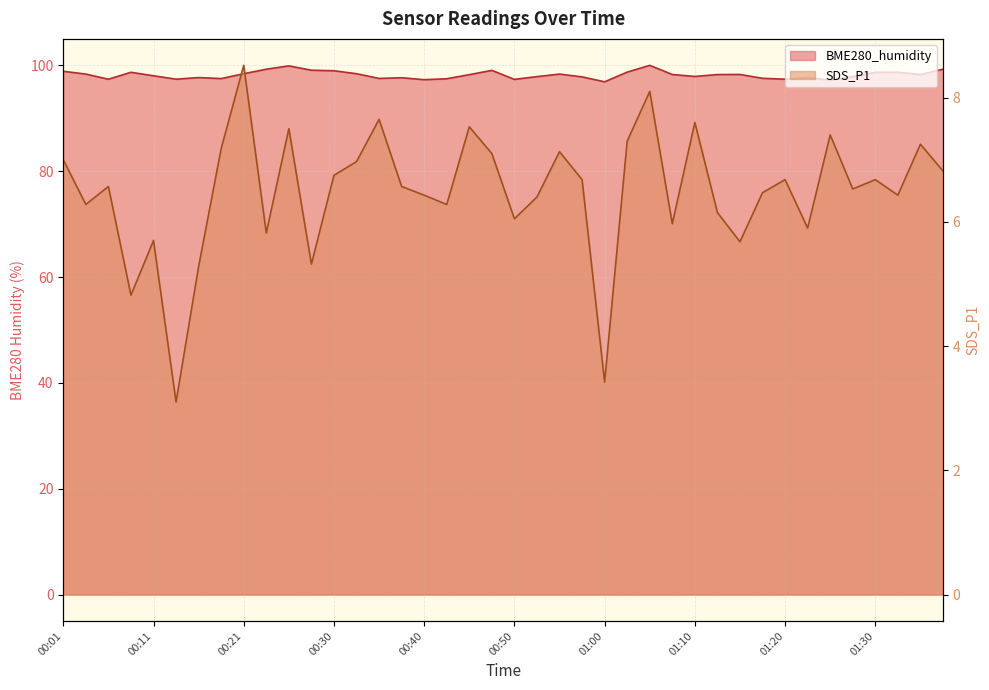

What is the total value across all series at 00:45?

105.8